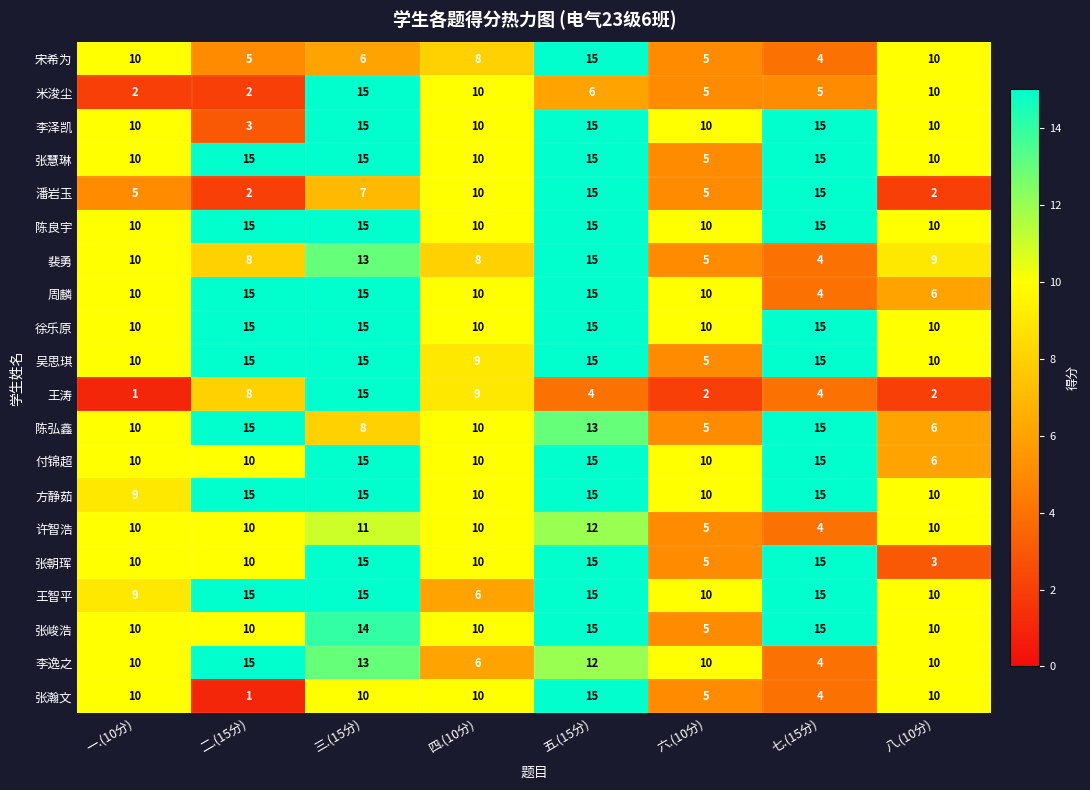

Count the 徐乐原 values in the range 10 to 15.

8